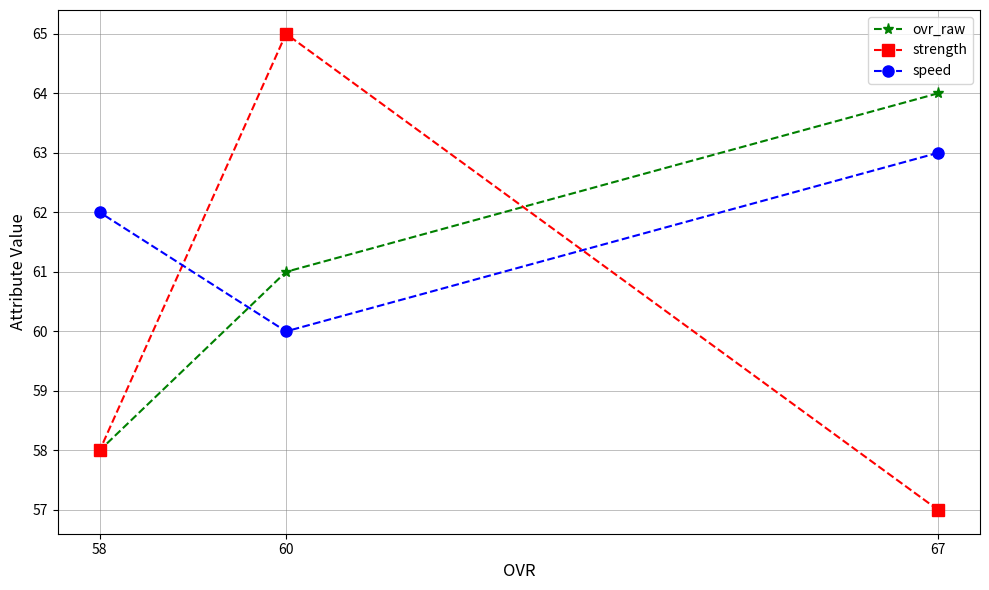

What are all the series names shown in the legend?

ovr_raw, strength, speed